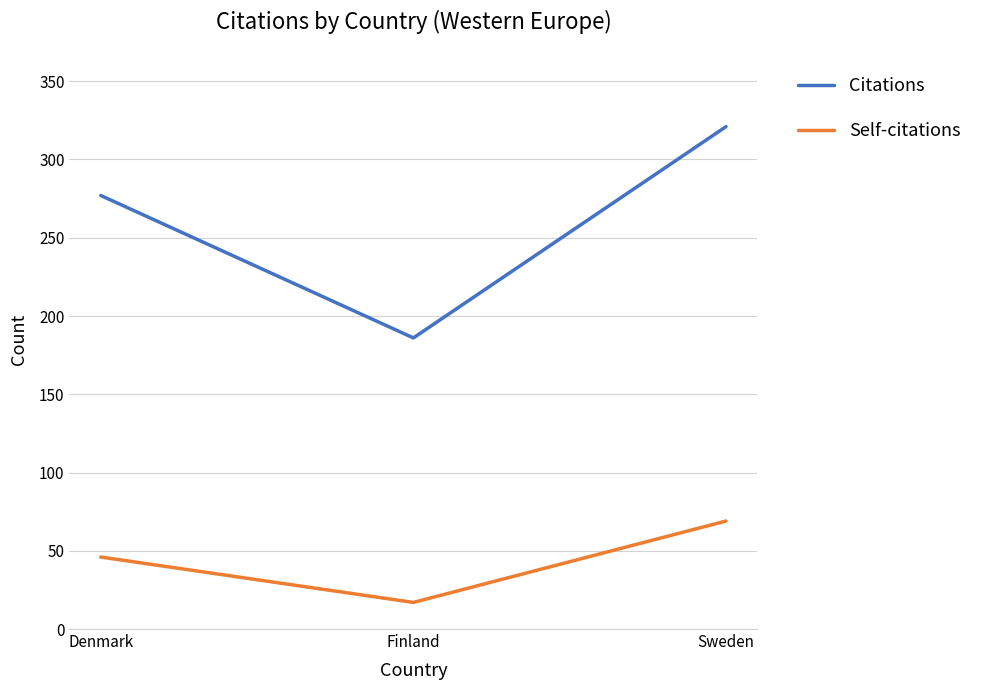

Count the number of data series in this chart.

2